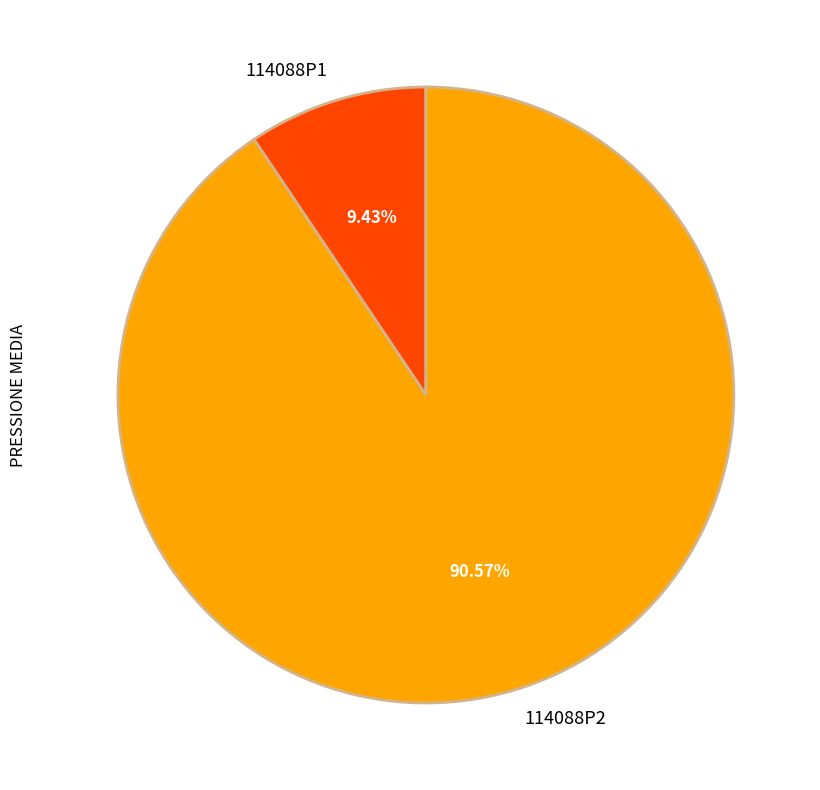

True or false: 114088P2 accounts for 91% of the total.

True